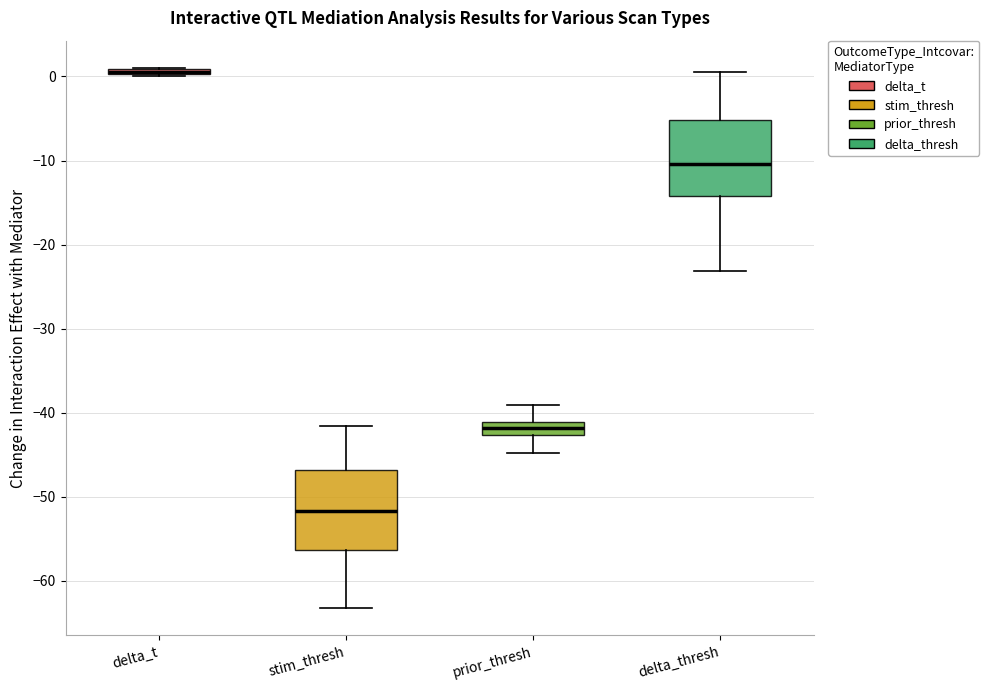

Where does the lower whisker of the box for delta_thresh end on the y-axis? The values are not printed on the chart, so give them approximately, as read against the axis.

-23